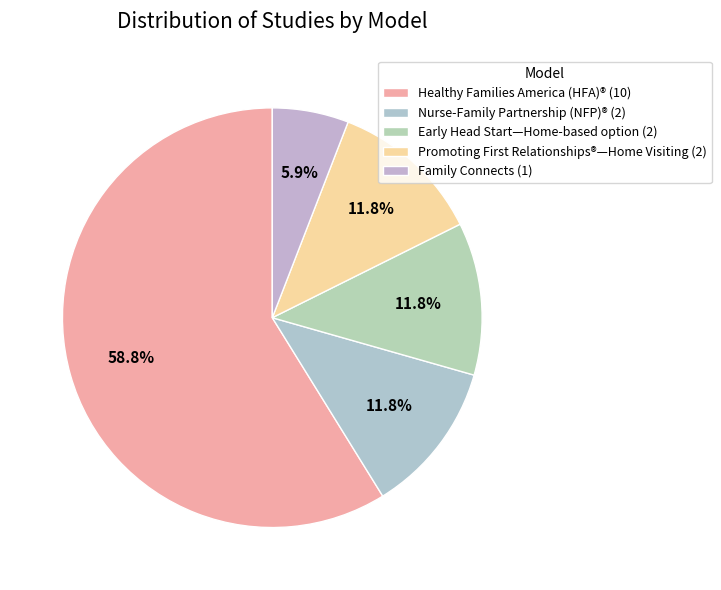

Is the sum of Family Connects and Nurse-Family Partnership (NFP)® greater than half?

No